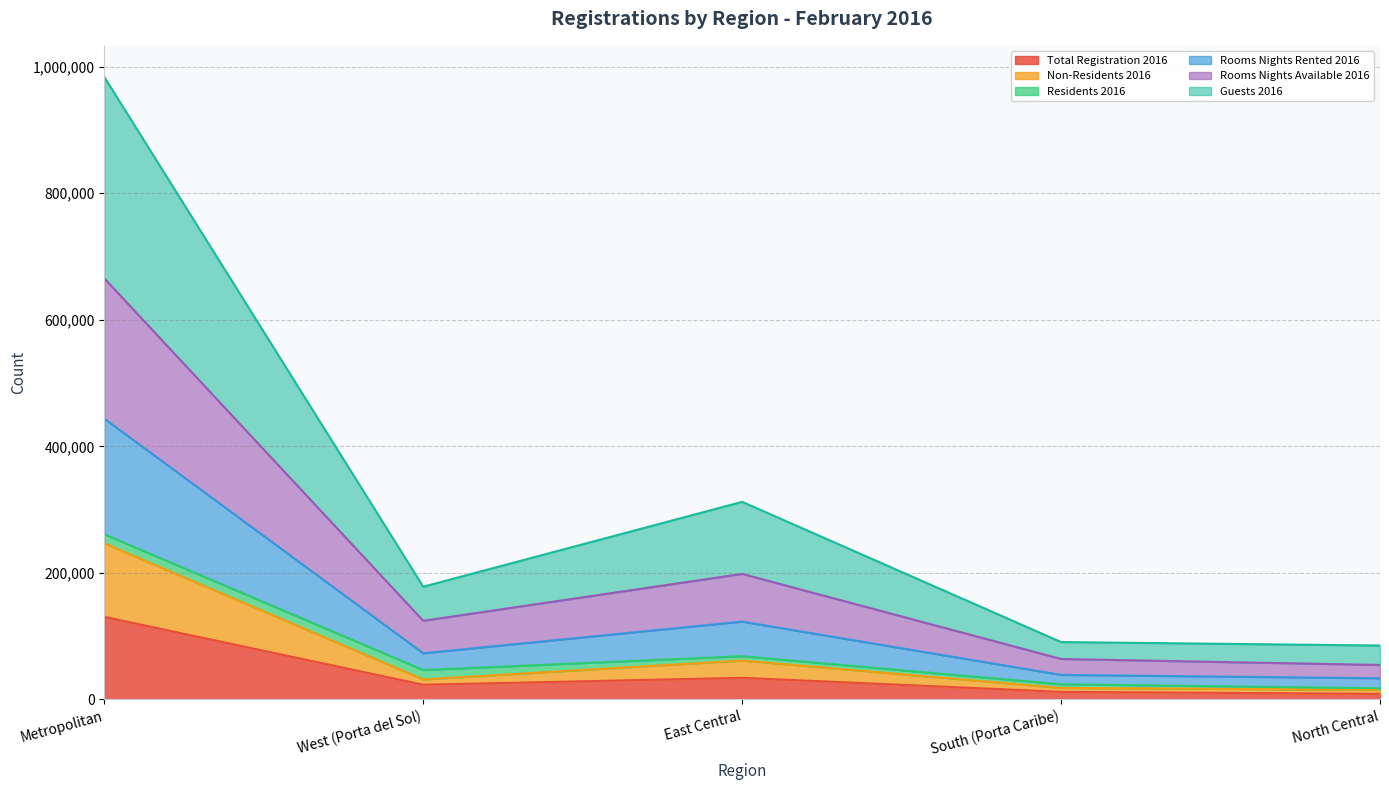

True or false: Total Registration 2016 has a value of 130561 at Metropolitan.

True